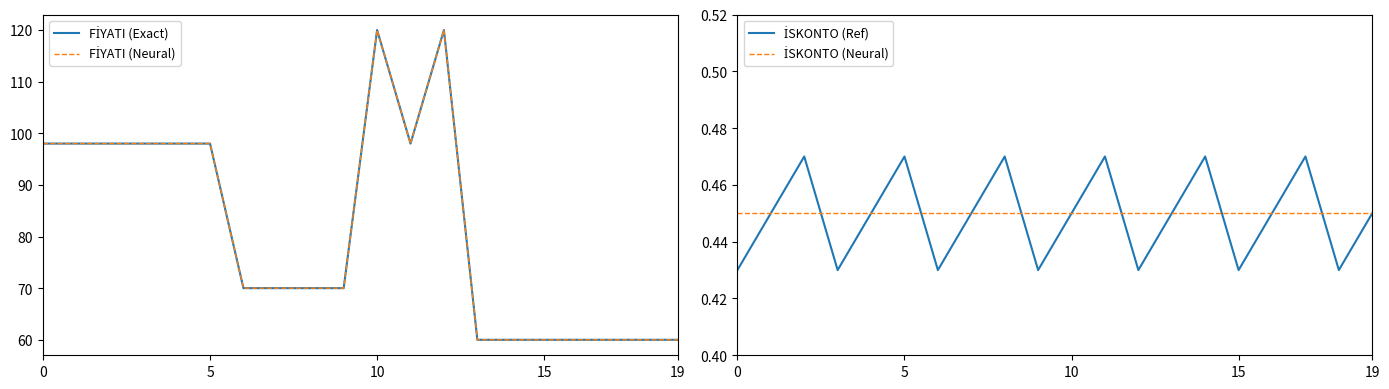

Does the chart have visible grid lines?

No